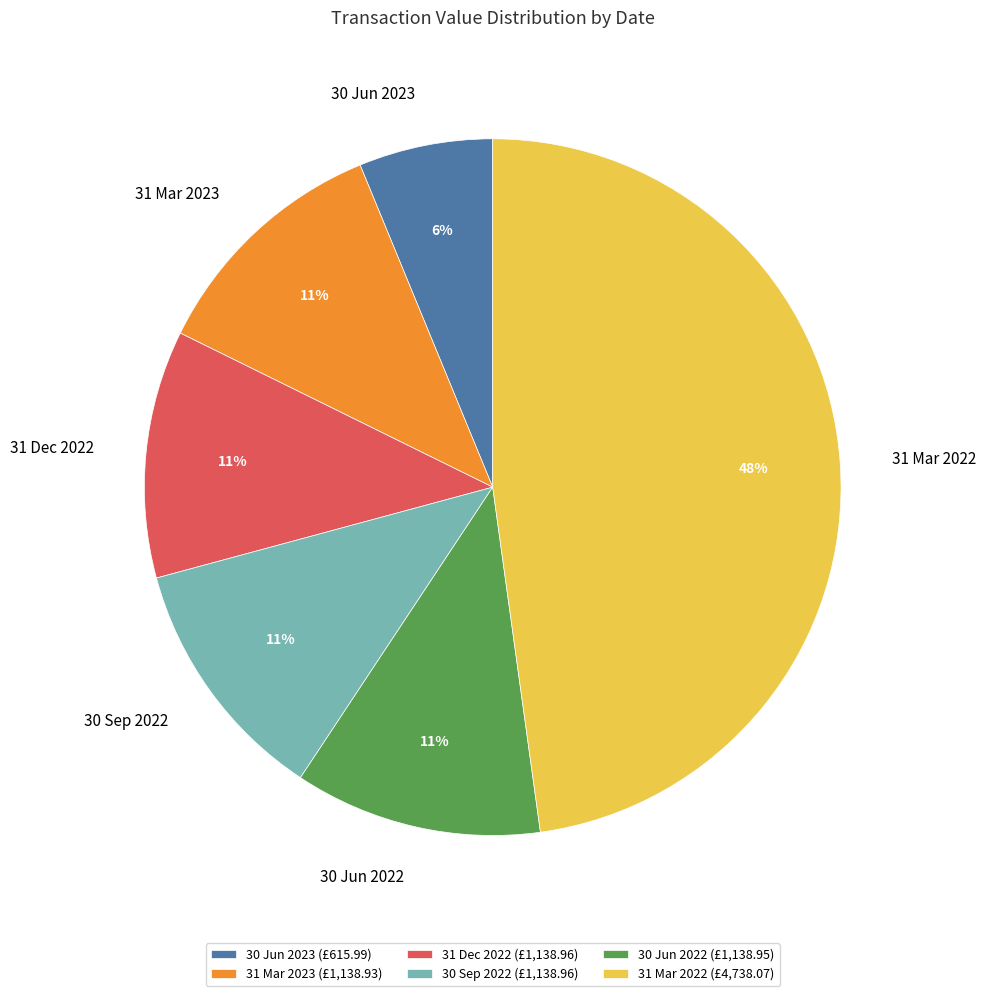

Is 31 Mar 2023 the majority of the pie?

No